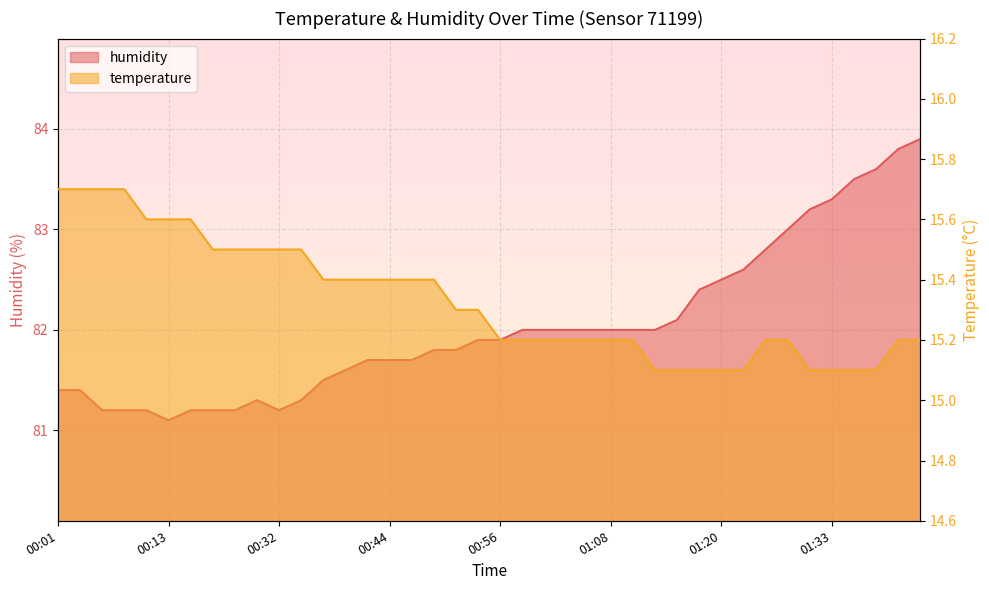

Which series has the largest total across all categories?

humidity